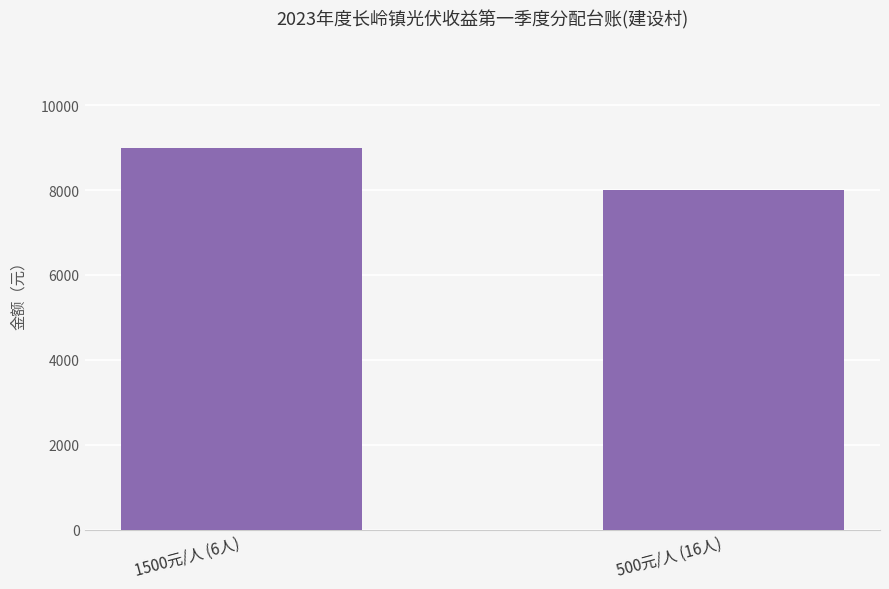

Reading left to right, extract all data points from this chart.

1500元/人 (6人)=9000	500元/人 (16人)=8000